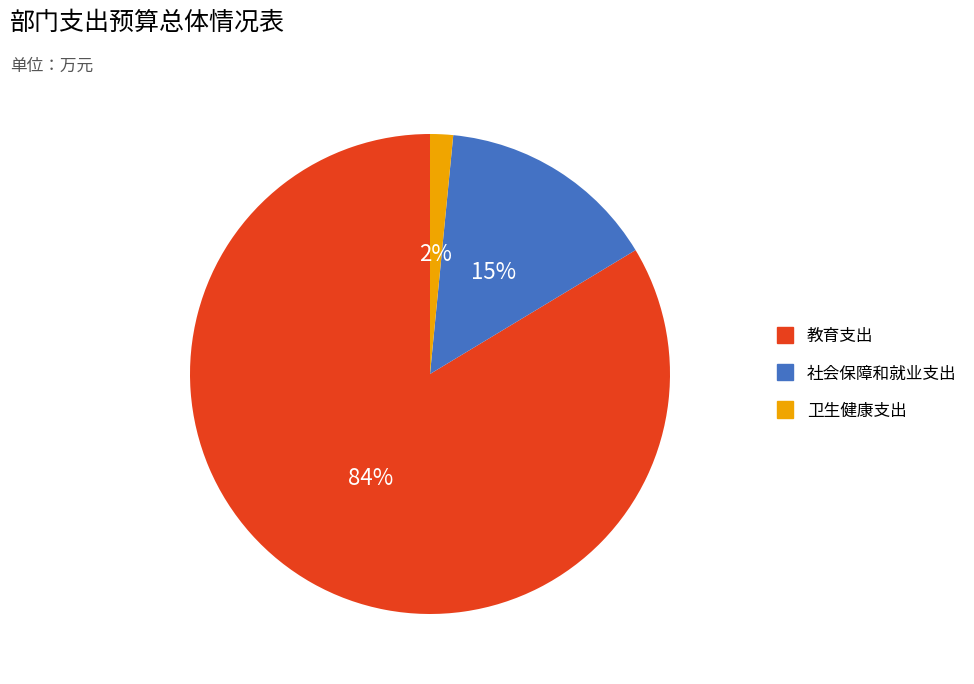

To the nearest percent, what portion does 社会保障和就业支出 represent?

15%